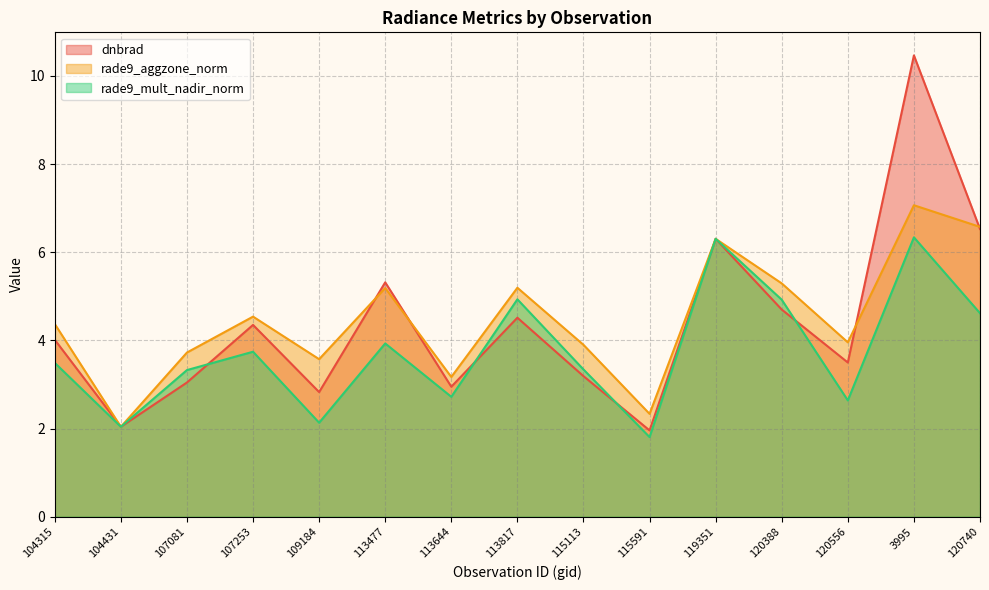

What are all the series names shown in the legend?

dnbrad, rade9_aggzone_norm, rade9_mult_nadir_norm